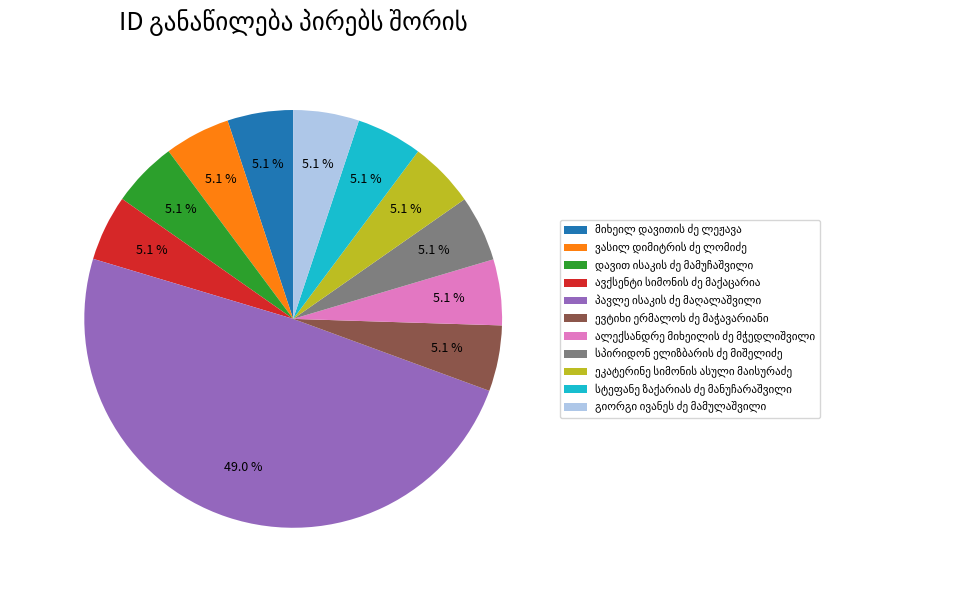

Is the sum of სტეფანე ზაქარიას ძე მანუჩარაშვილი and ეკატერინე სიმონის ასული მაისურაძე greater than half?

No